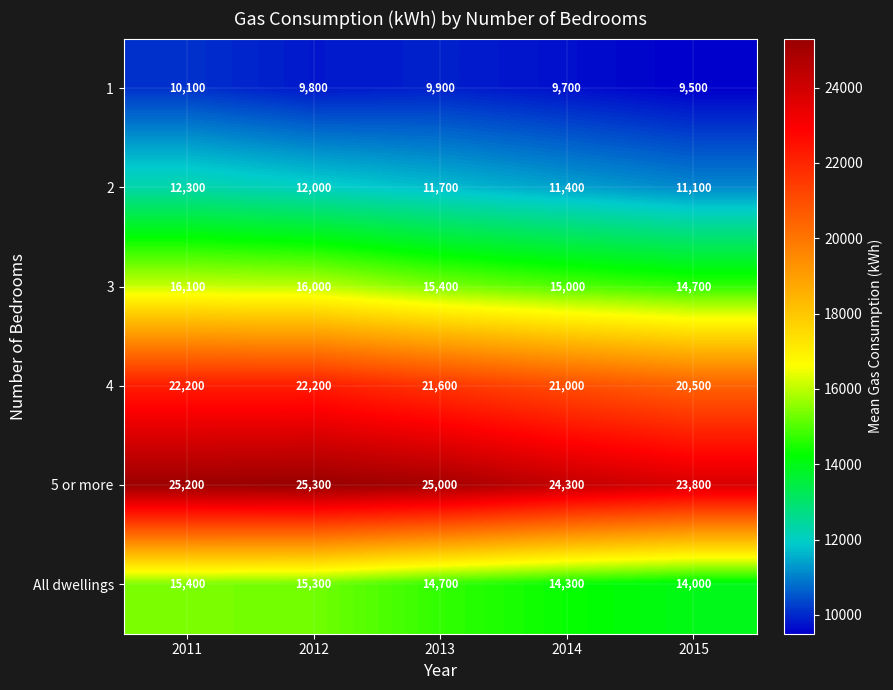

What is the greatest value displayed?

25300